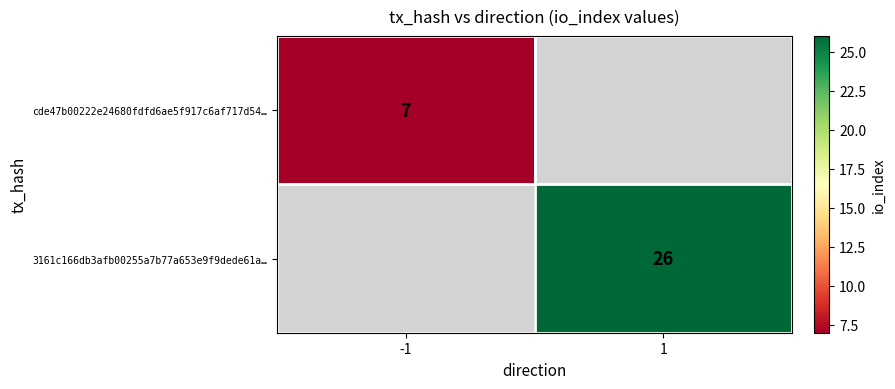

The 3161c166db3afb00255a7b77a653e9f9dede61a… series shows 15 at 1. True or false?

False